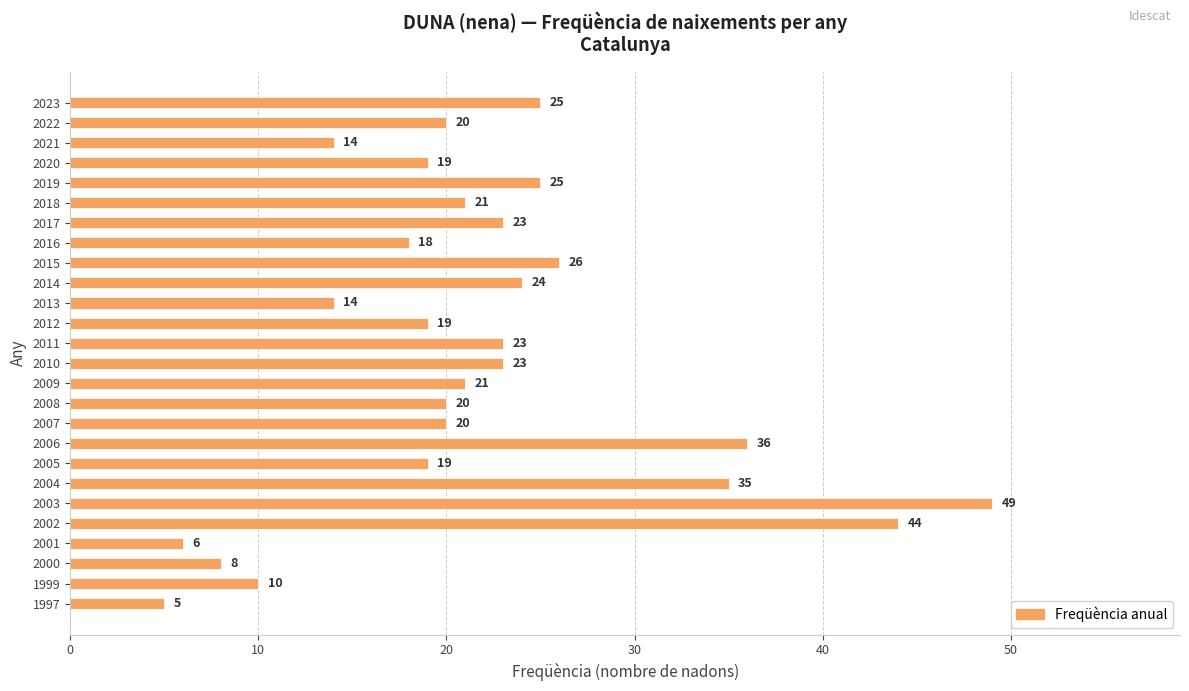

What is the value of the 10th bar from the top?

24